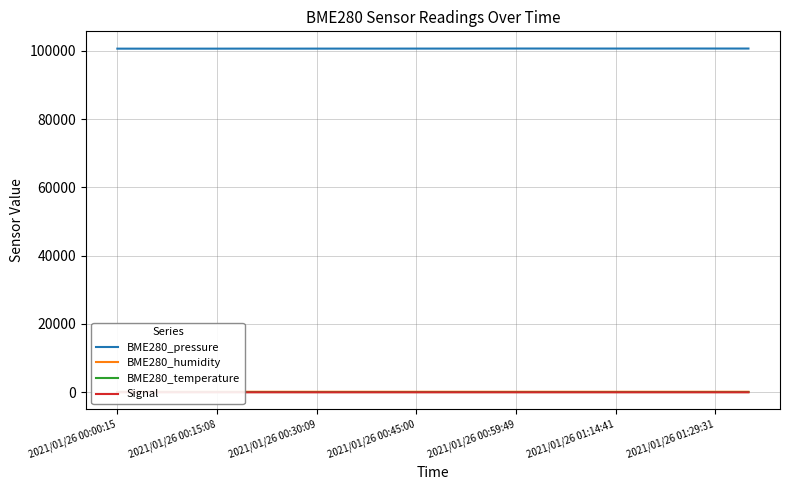

True or false: BME280_humidity has more than 0 interior local peaks.

True